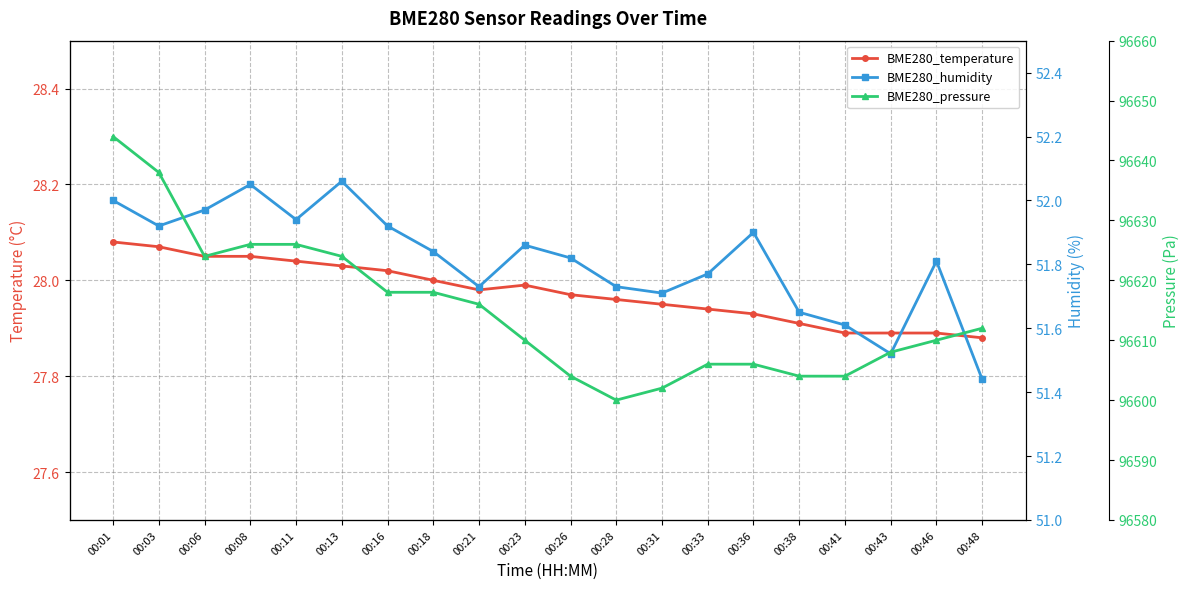

What is the sum of all BME280_temperature values?

559.5